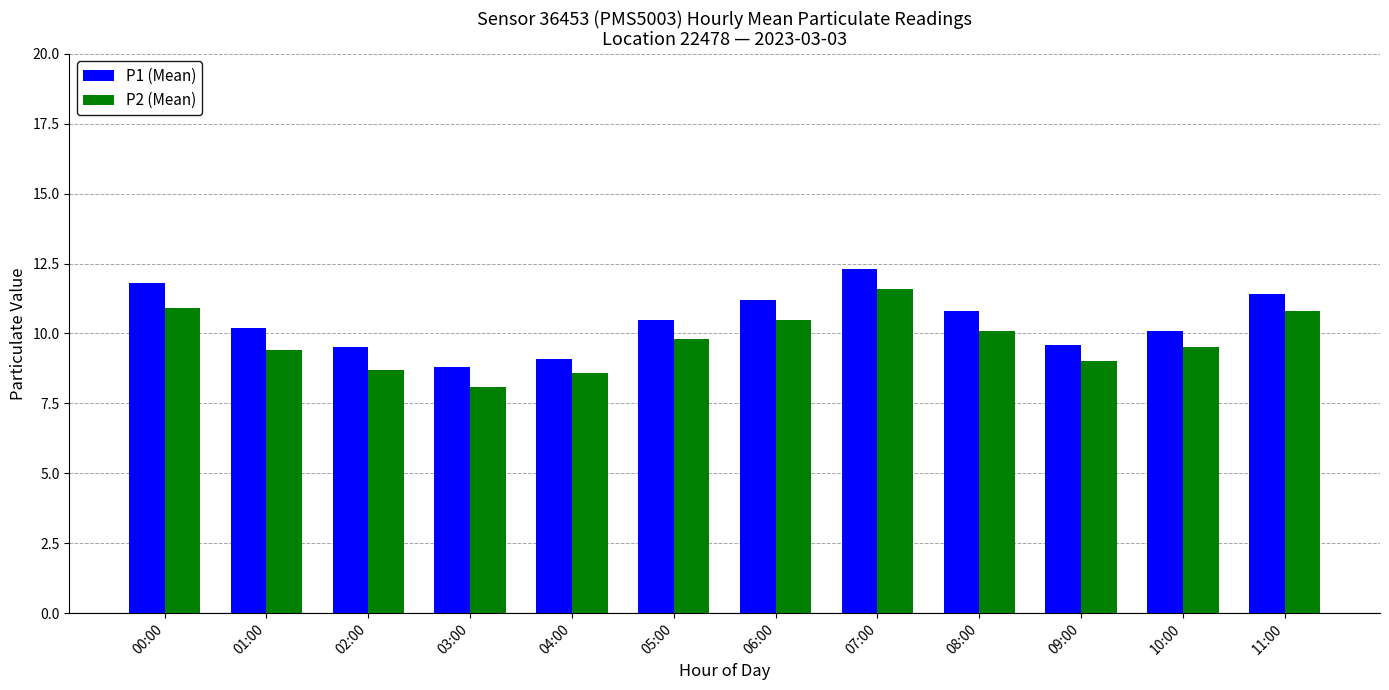

Where is P2 (Mean) nearest to the value 9?

09:00